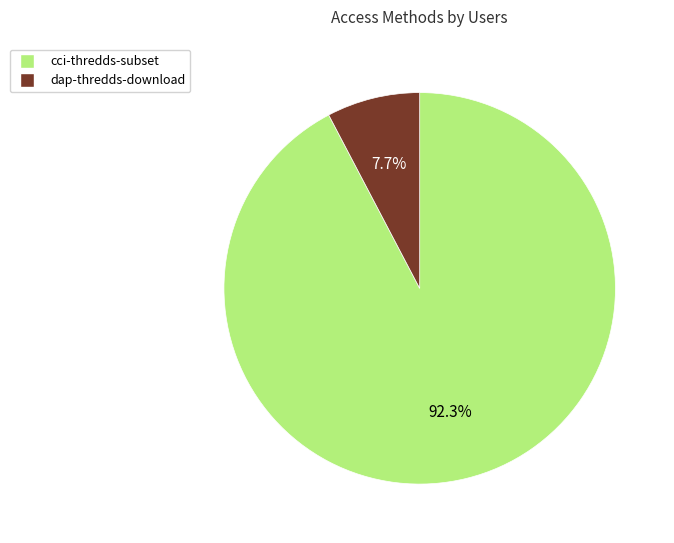

Count the number of slices in the pie.

2